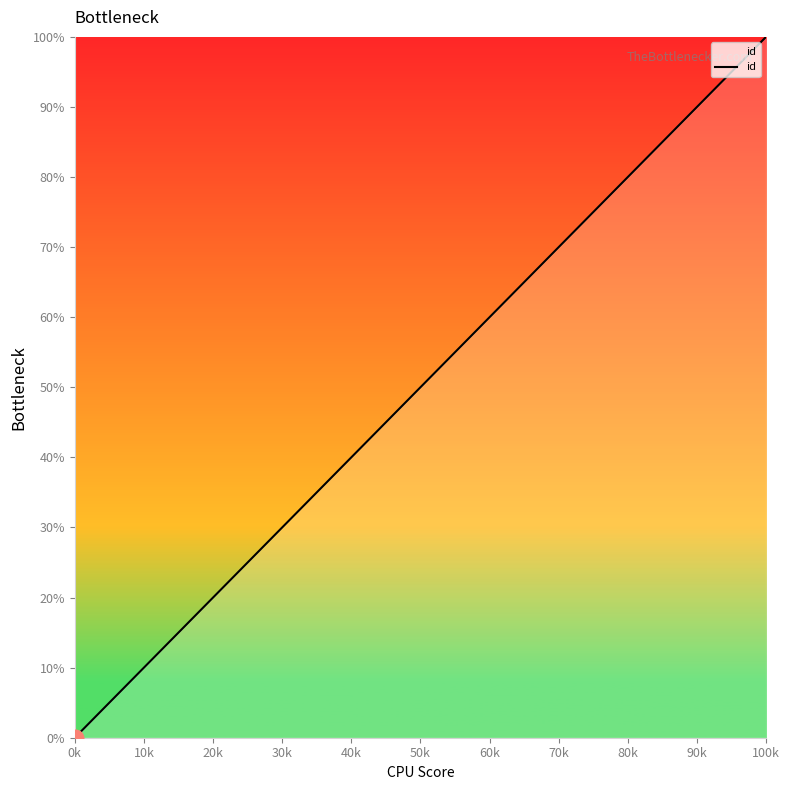

What is the greatest value displayed?

100.0